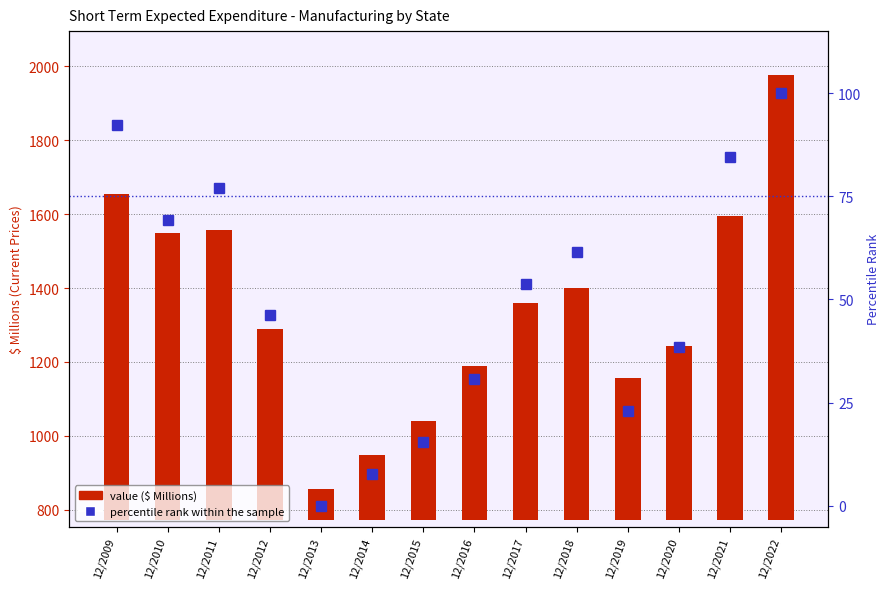

Count the number of data series in this chart.

2